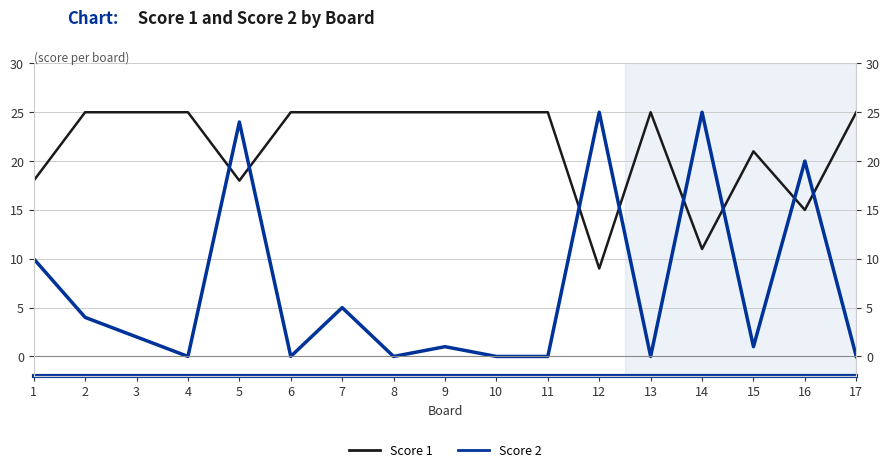

Which series has the widest spread of values?

Score 2